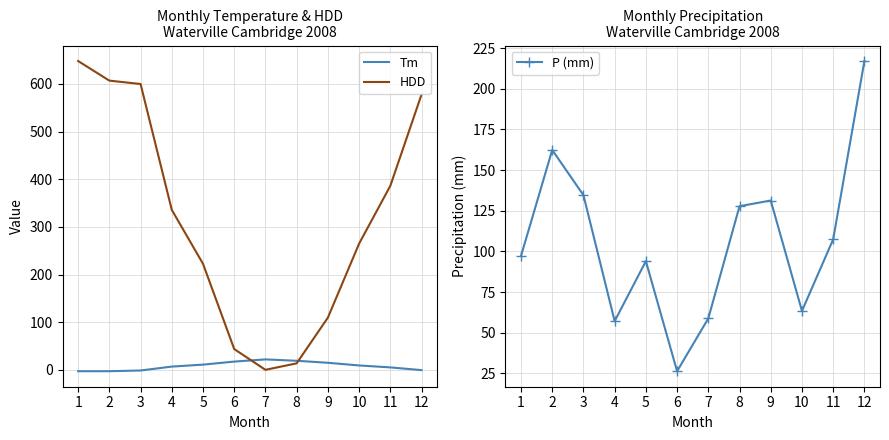

Reading left to right, what are all the values shown in this chart?

Tm: -2.9	-2.9	-1.4	6.8	10.9	17.3	21.9	19.0	14.8	9.2	5.1	-0.6
HDD: 648.1	607.0	599.9	335.7	222.6	43.6	0.0	13.6	109.5	264.8	386.1	577.7
P (mm): 97.2	162.4	134.6	57.1	94.0	26.3	58.8	127.8	131.3	63.4	107.4	217.1